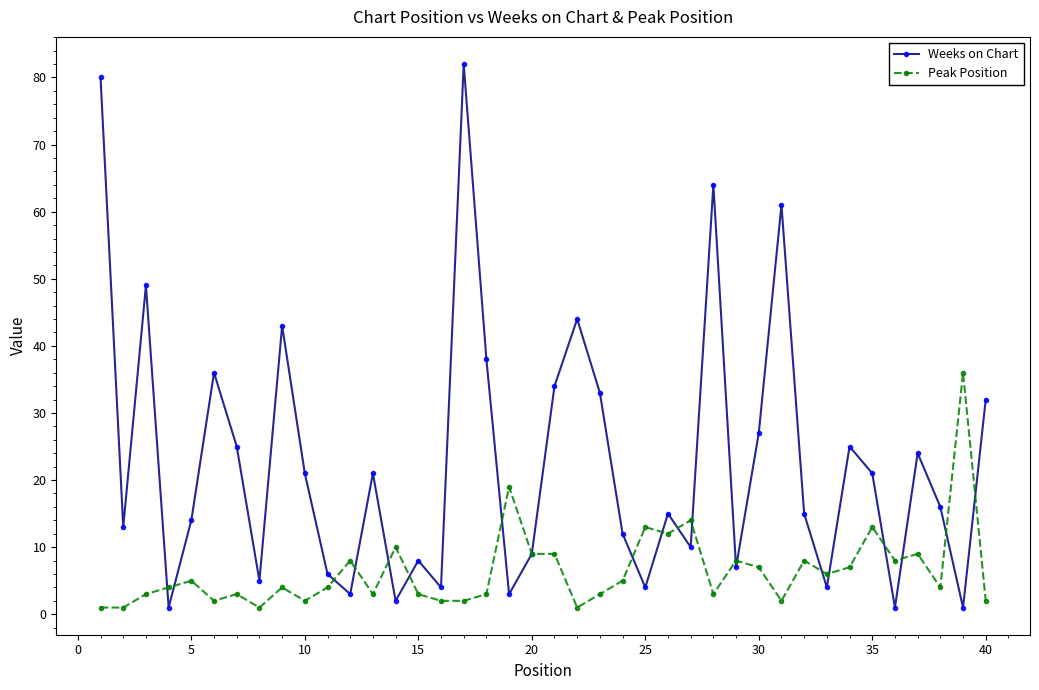

What is the maximum value for Weeks on Chart?

82